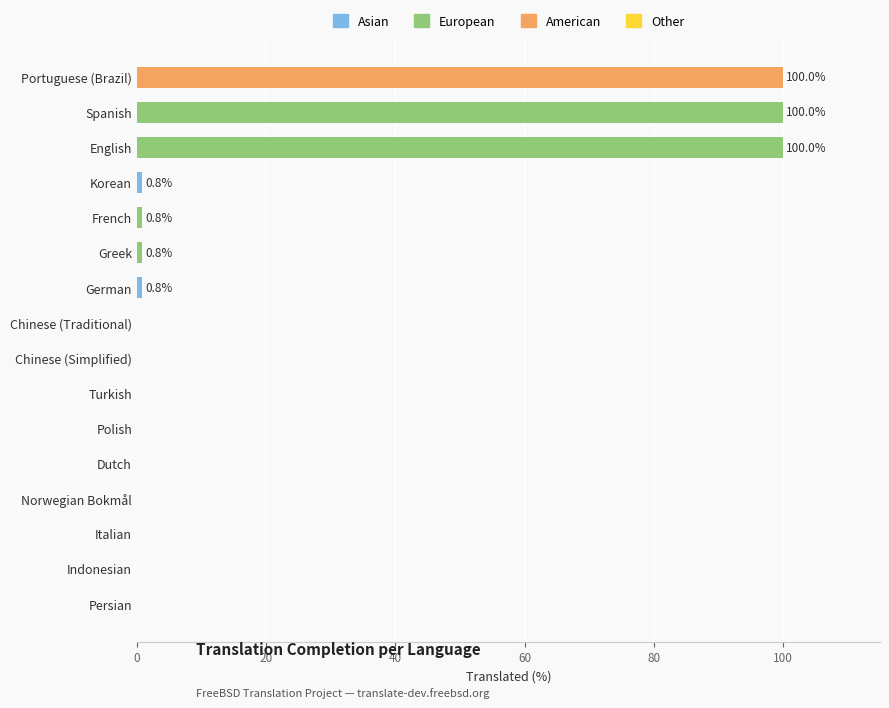

What position from the right is Chinese (Traditional)?

1